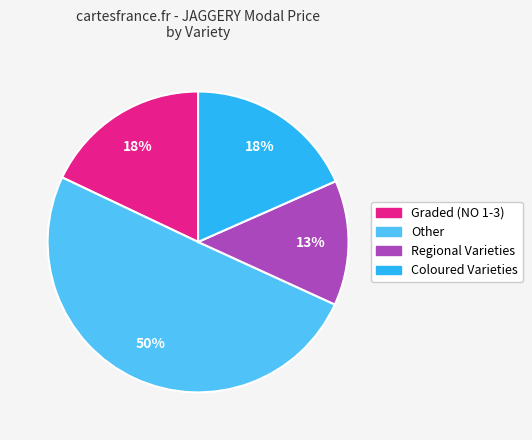

To the nearest percent, what is the difference between the largest and smallest slice percentages?

37%